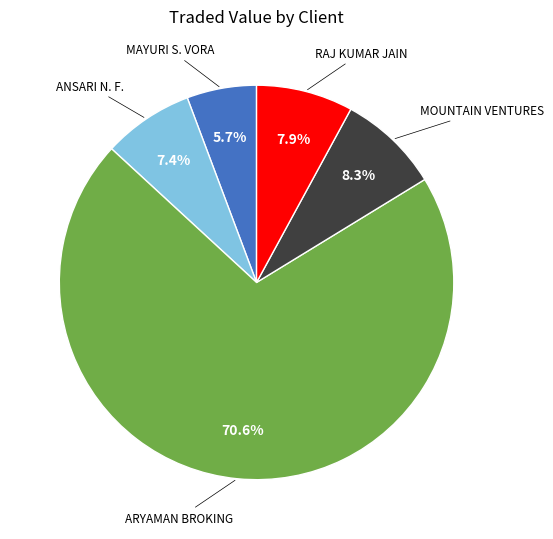

Is there any slice that represents more than half of the pie?

Yes